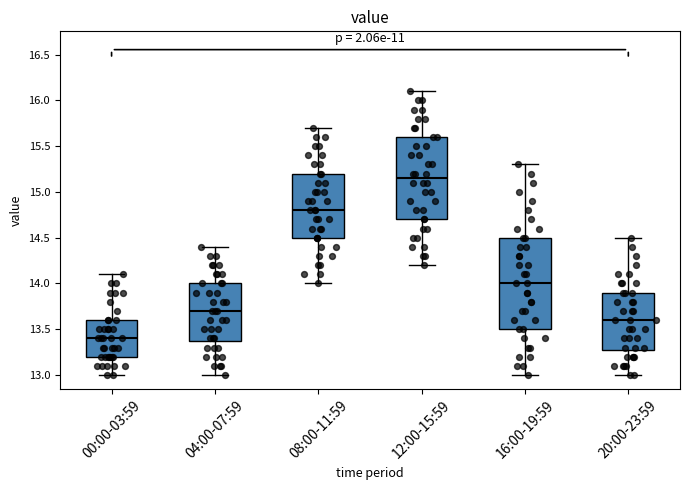

Reading left to right, transcribe this box plot: for each box, give where its median line is, the range the box spans, and where its two whiskers end, as read against the y-axis. The values are not printed on the chart, so give them approximately, as read against the axis.

00:00-03:59: median 13.40, box 13.20 to 13.60, whiskers 13.00 to 14.10
04:00-07:59: median 13.70, box 13.40 to 14.00, whiskers 13.00 to 14.40
08:00-11:59: median 14.80, box 14.50 to 15.20, whiskers 14.00 to 15.70
12:00-15:59: median 15.15, box 14.70 to 15.60, whiskers 14.20 to 16.10
16:00-19:59: median 14.00, box 13.50 to 14.50, whiskers 13.00 to 15.30
20:00-23:59: median 13.60, box 13.30 to 13.90, whiskers 13.00 to 14.50